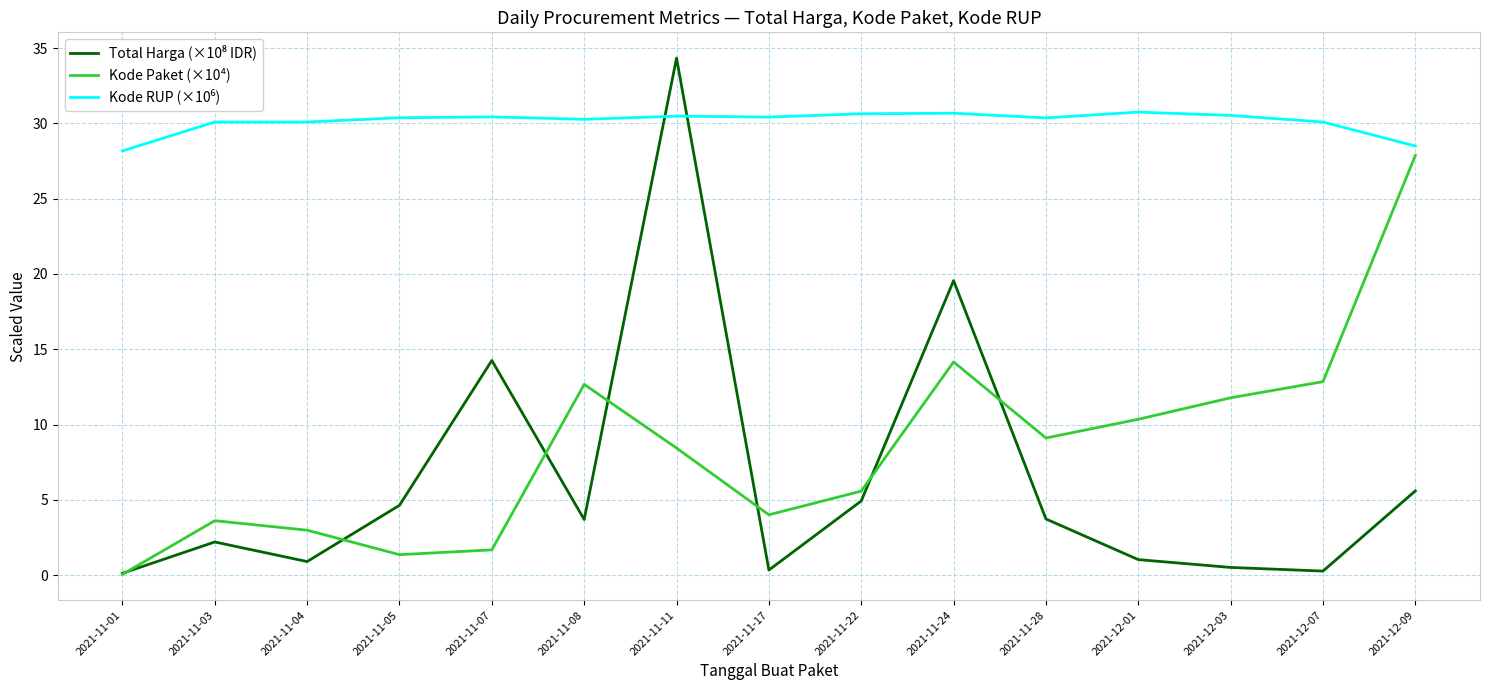

What position from the left is 2021-11-11?

7